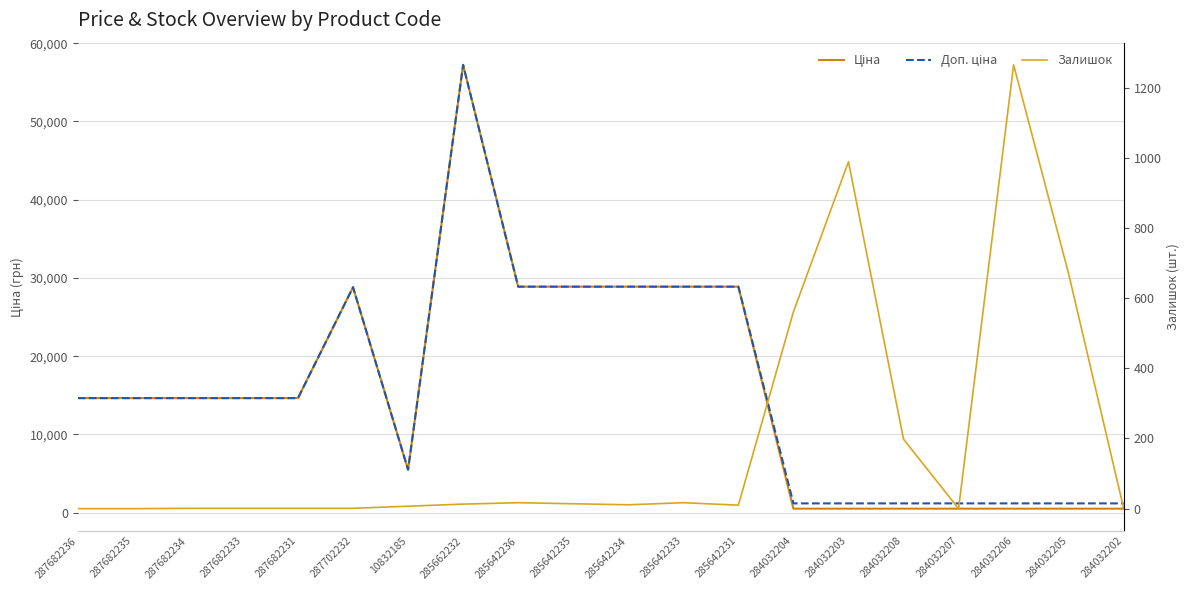

Read the Залишок value at 284032203.

989.0